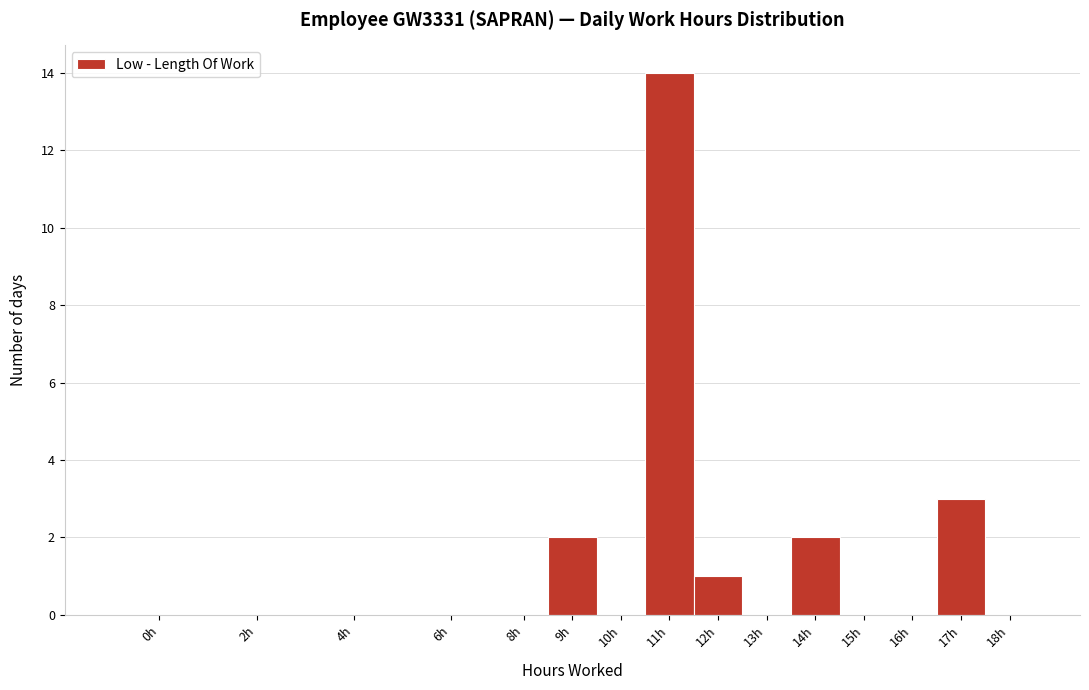

Reading right to left, list all the values displayed in this chart.

18h=0	17h=3	16h=0	15h=0	14h=2	13h=0	12h=1	11h=14	10h=0	9h=2	8h=0	6h=0	4h=0	2h=0	0h=0